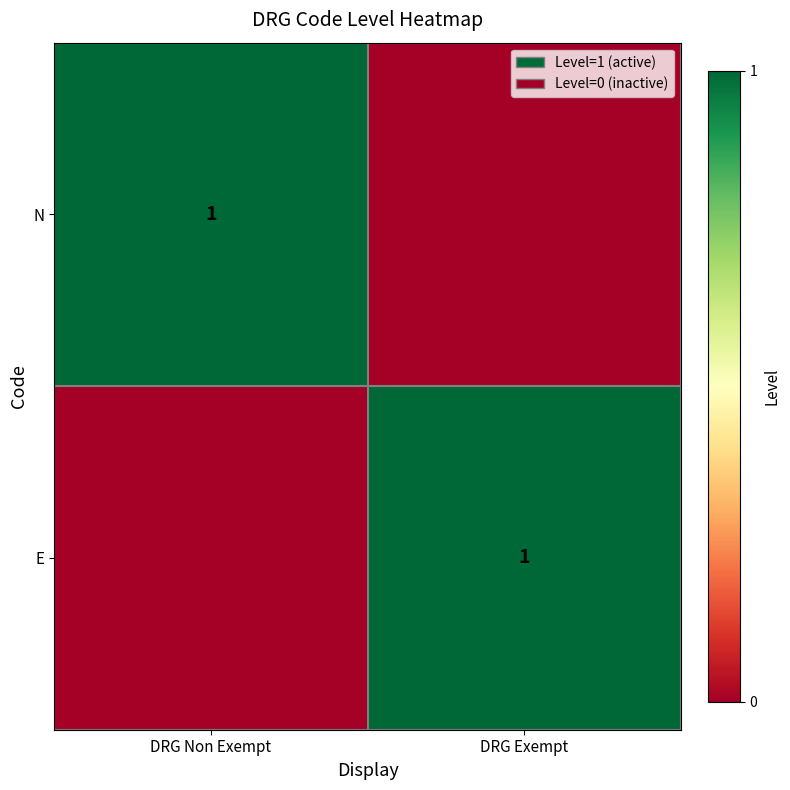

The N series shows 2 at DRG Non Exempt. True or false?

False